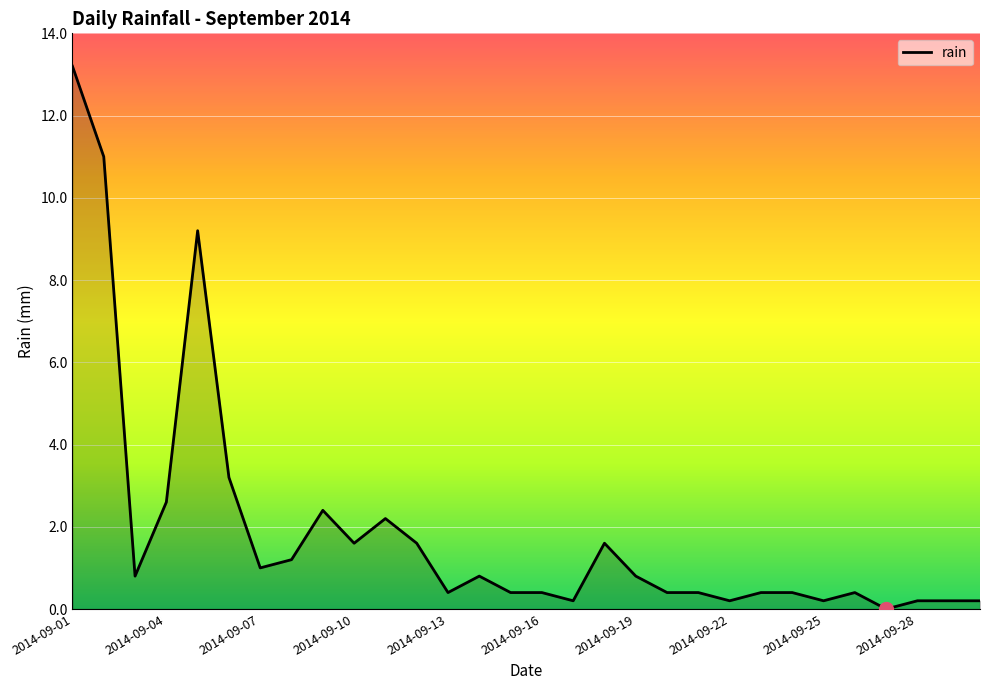

True or false: the data has more than 1 interior local peaks.

True